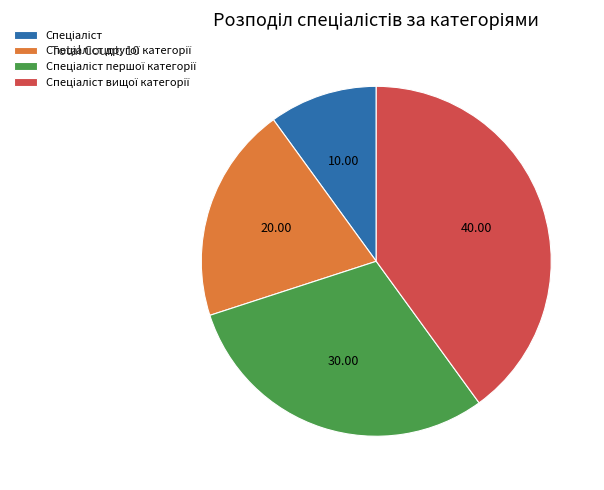

Is there a majority slice in this chart?

No